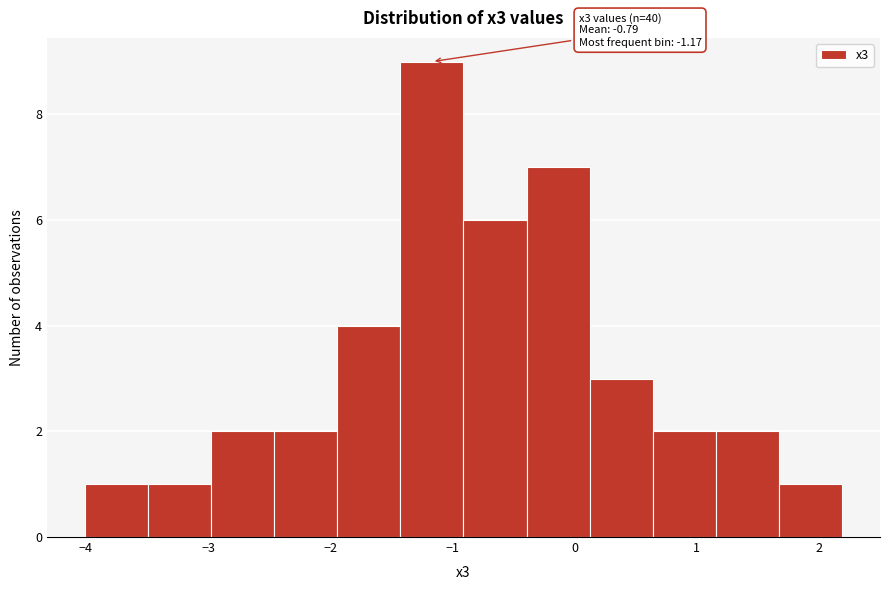

Over which range of the x-axis is the bar tallest?

-1.4 to -0.9